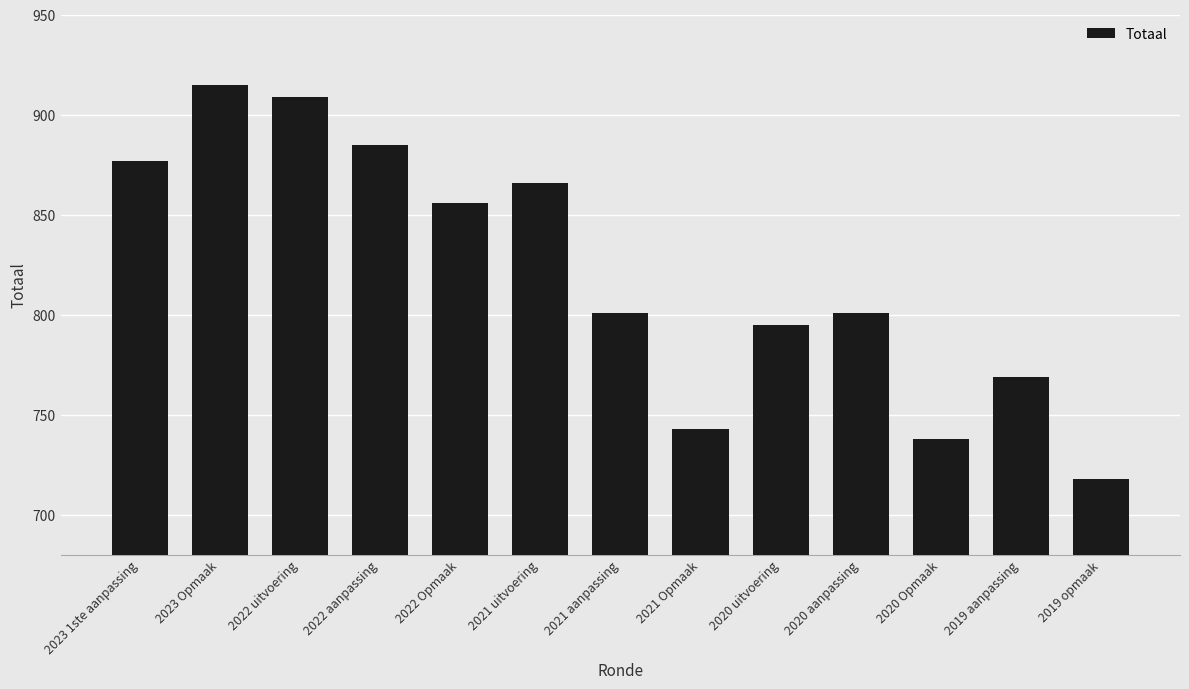

What is the sum of the values at 2022 uitvoering and 2023 Opmaak?

1824